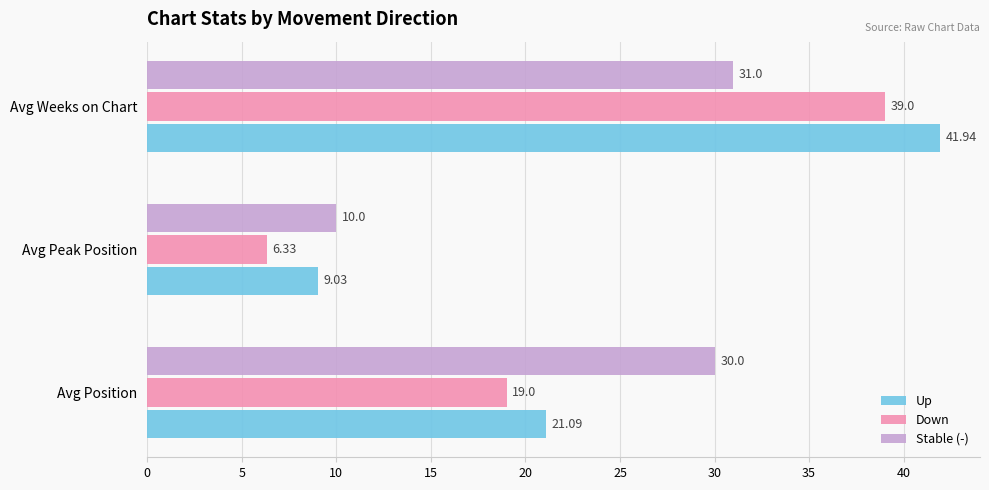

What is the spread (max minus min) of values at Avg Peak Position?

3.7